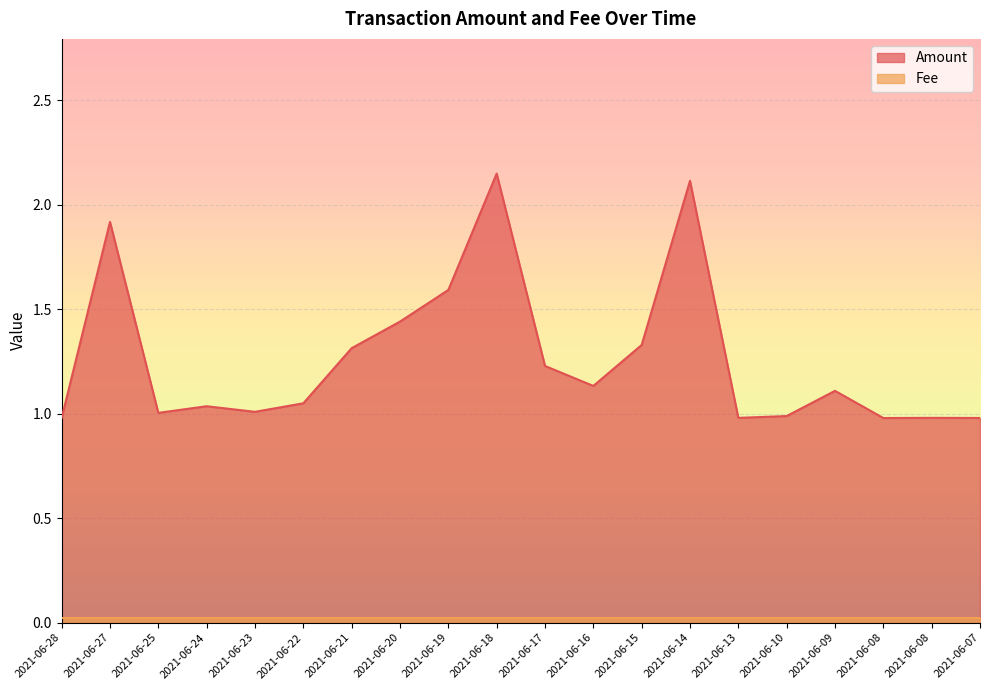

Is it true that the value at 2021-06-17 is 1.2?

True